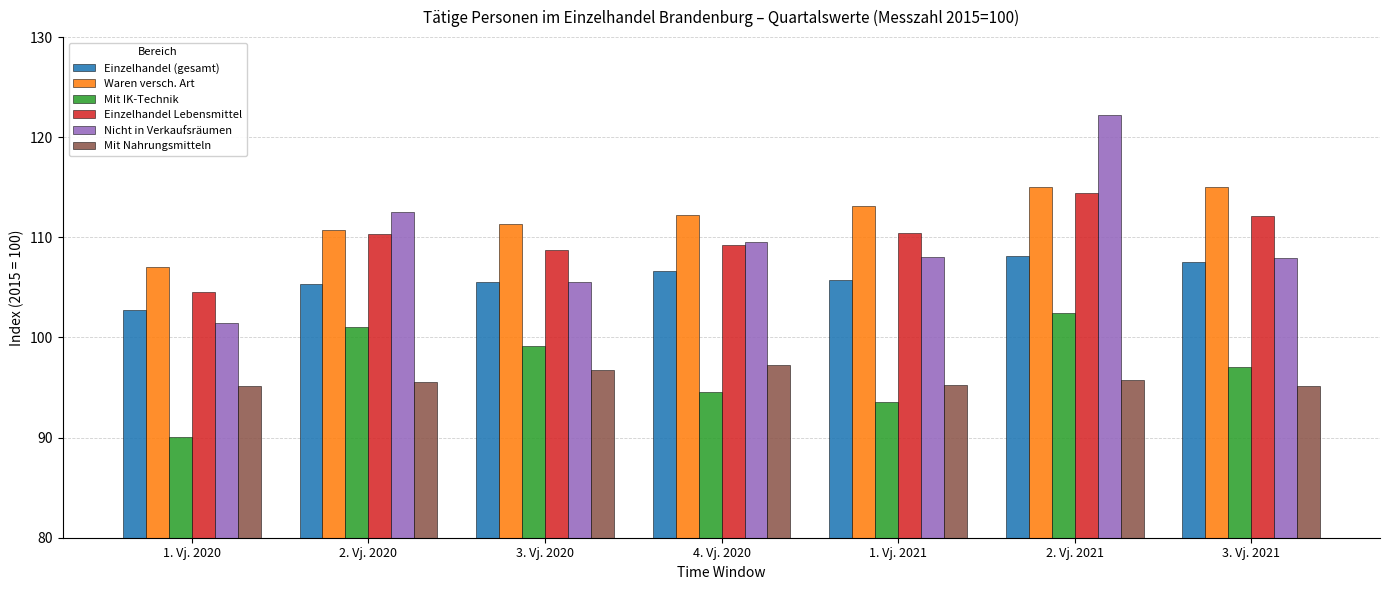

What are all the series names shown in the legend?

Einzelhandel (gesamt), Waren versch. Art, Mit IK-Technik, Einzelhandel Lebensmittel, Nicht in Verkaufsräumen, Mit Nahrungsmitteln